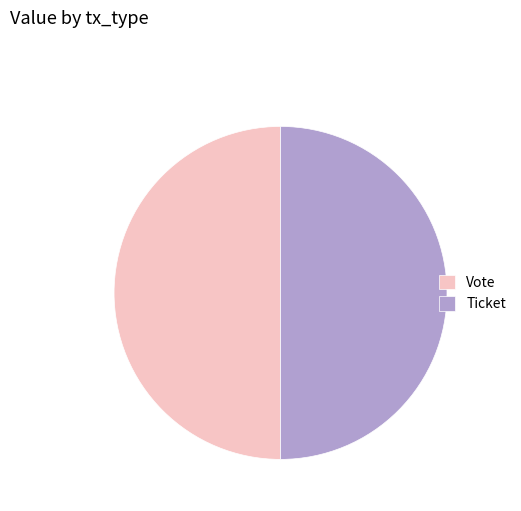

Approximately how many times larger is the value at Vote compared to Ticket?

1.0